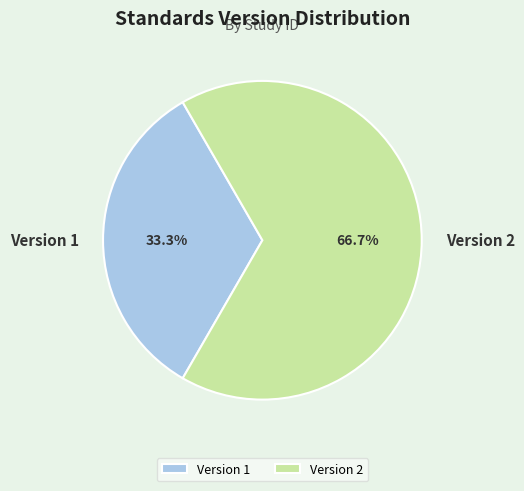

Between Version 1 and Version 2, which is larger?

Version 2